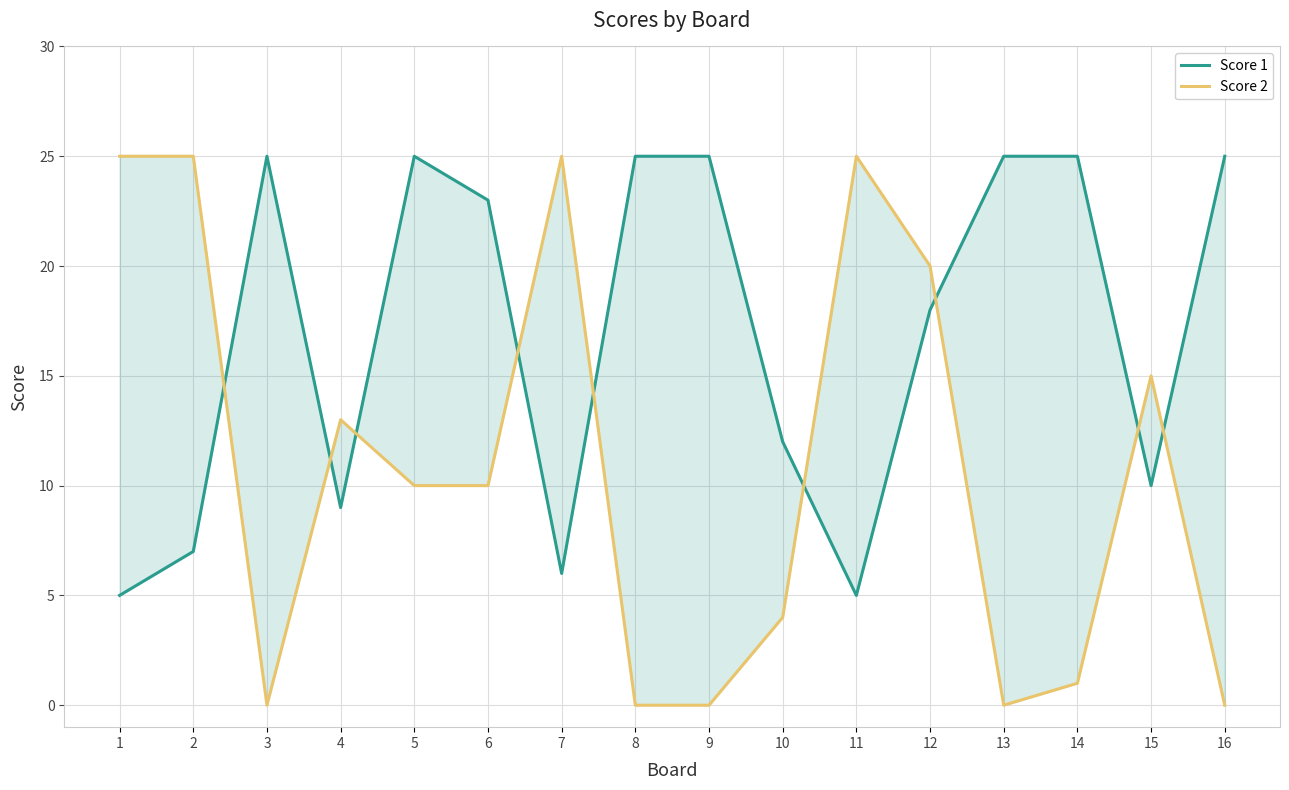

At which category is the sum across all series the highest?

12